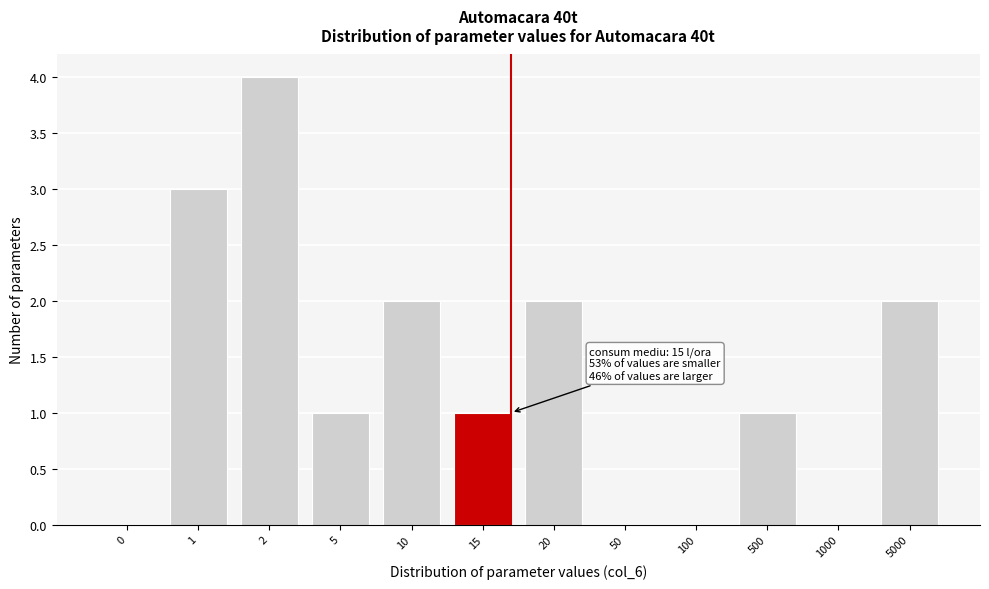

Reading left to right, list all the values displayed in this chart.

0=0	1=3	2=4	5=1	10=2	15=1	20=2	50=0	100=0	500=1	1000=0	5000=2